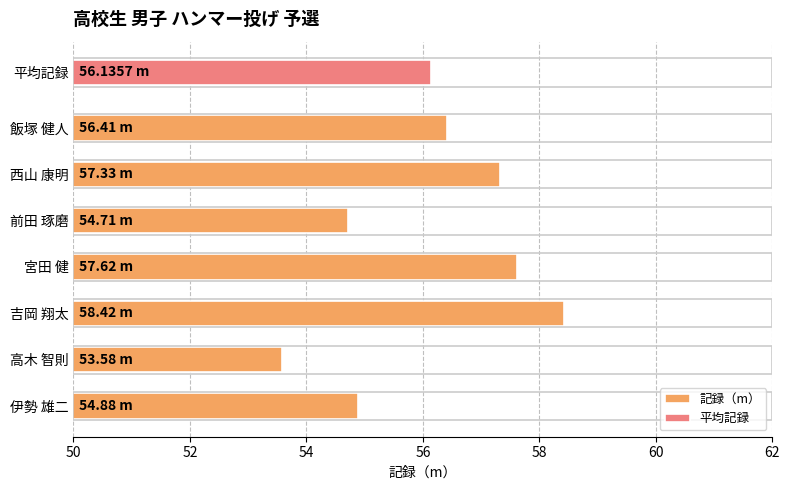

What is the value of the 3rd bar from the left?

54.7